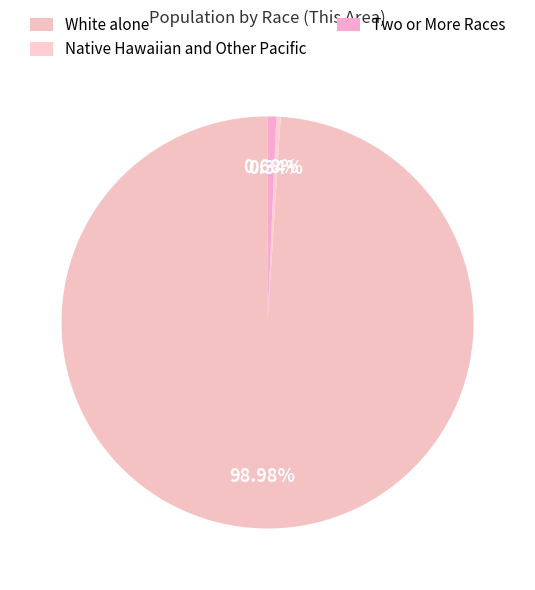

What is the largest slice in the pie chart?

White alone